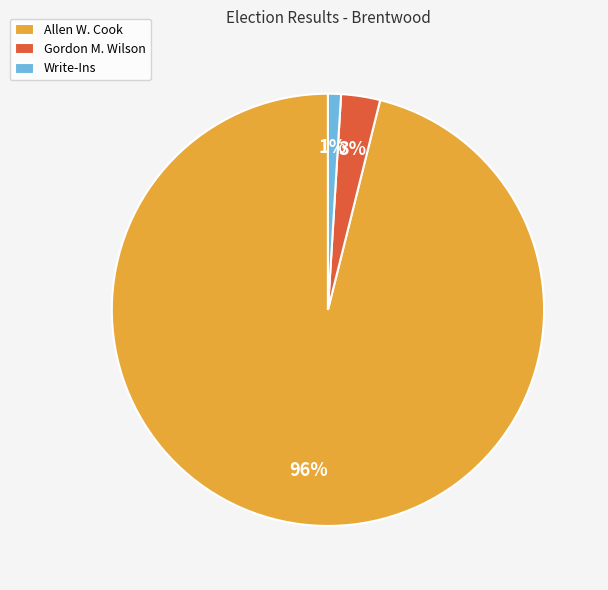

To the nearest percent, what is the difference between the largest and smallest slice percentages?

95%